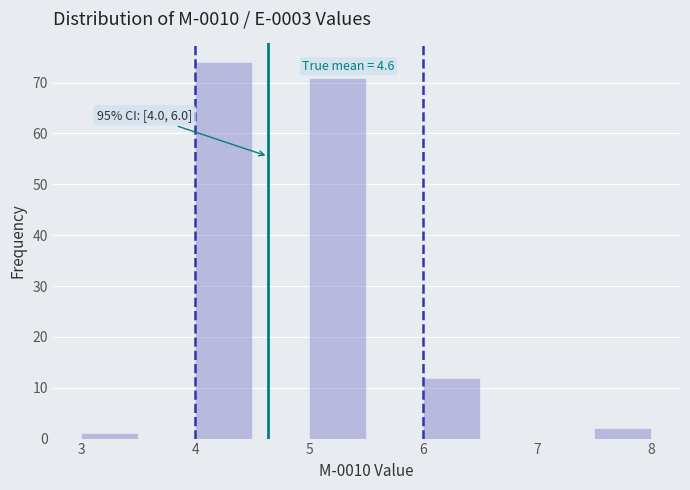

Which range on the x-axis has the tallest bar?

4.0 to 4.5